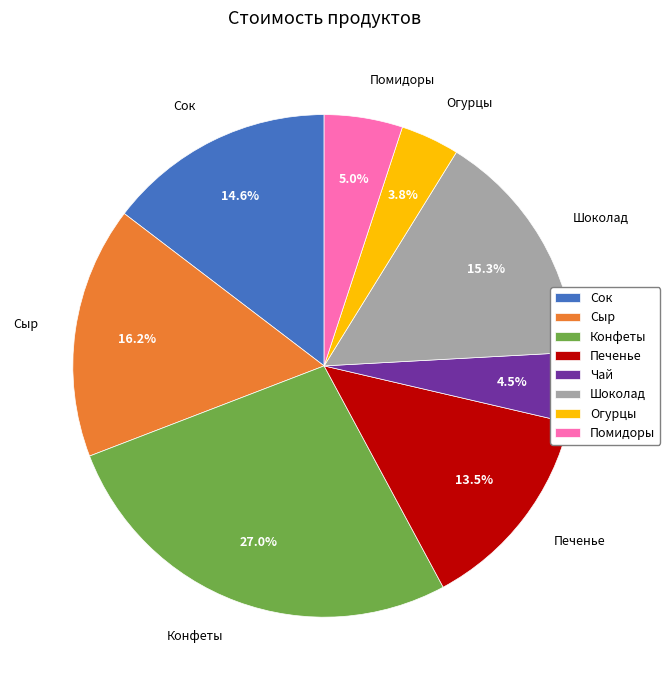

How many slices are in this pie chart?

8